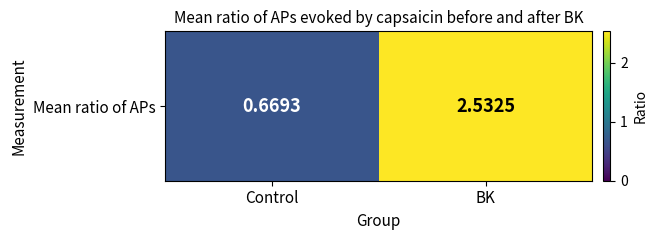

Reading left to right, what are all the values shown in this chart?

Control=0.7	BK=2.5